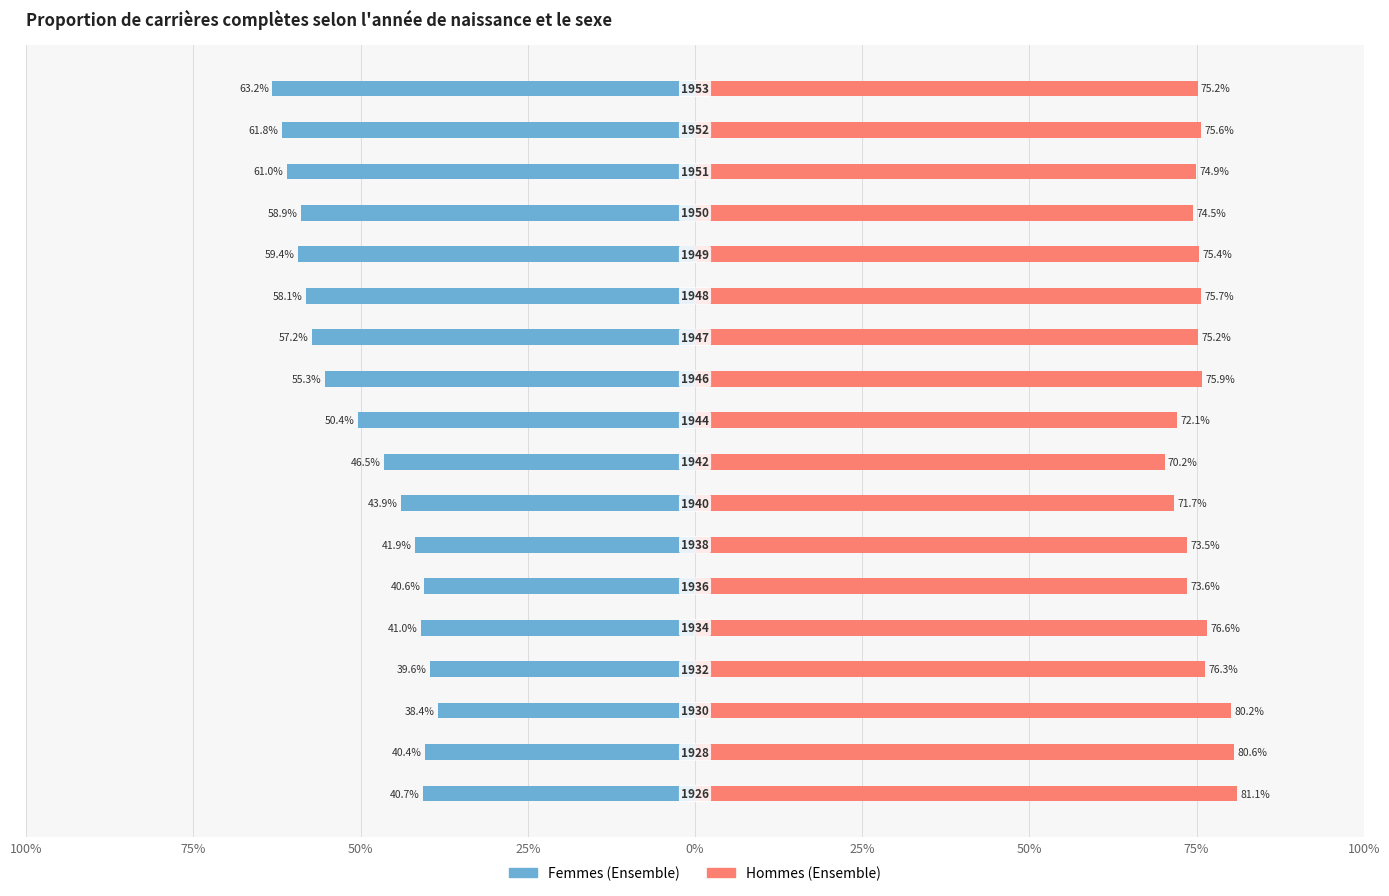

Is the value of Hommes (Ensemble) at 75% greater than the value of Femmes (Ensemble) at 50%?

Yes